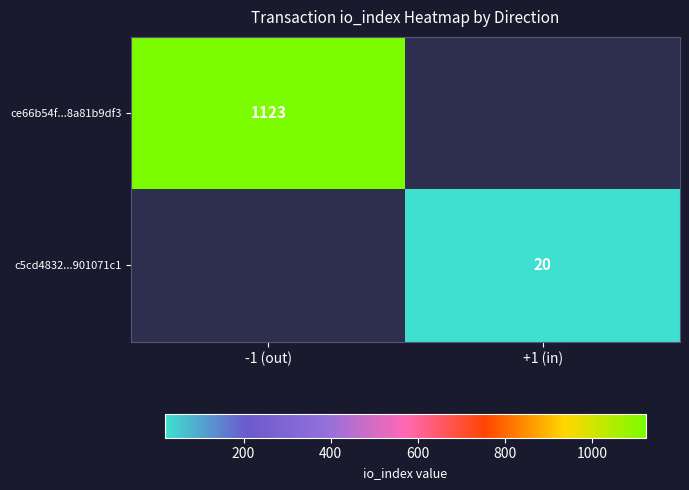

Is the value of c5cd4832...901071c1 at +1 (in) greater than the value of ce66b54f...8a81b9df3 at -1 (out)?

No